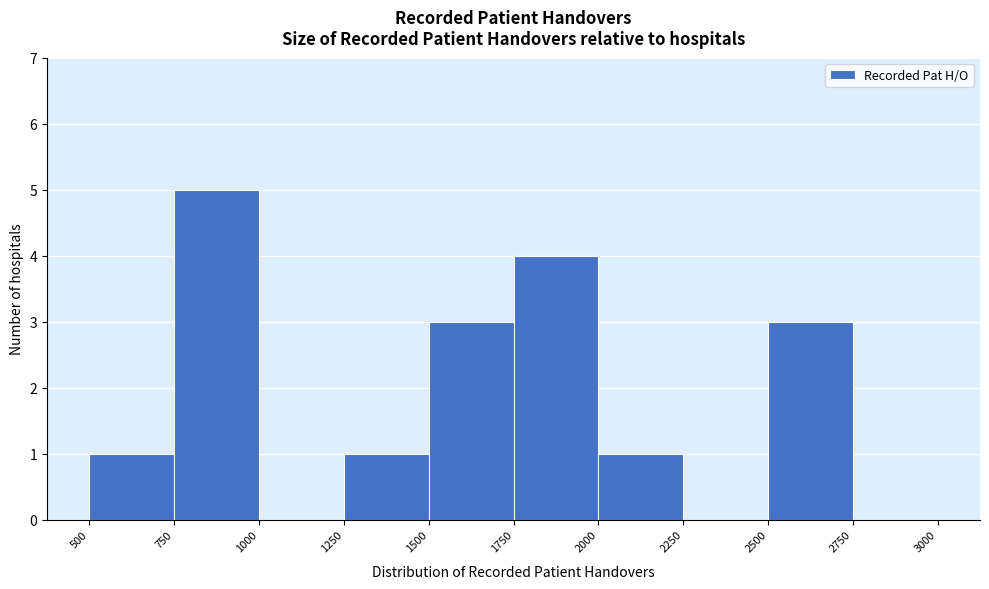

What is the height of the bar covering 1750 to 2000 on the x-axis? The values are not printed on the chart, so give them approximately, as read against the axis.

4